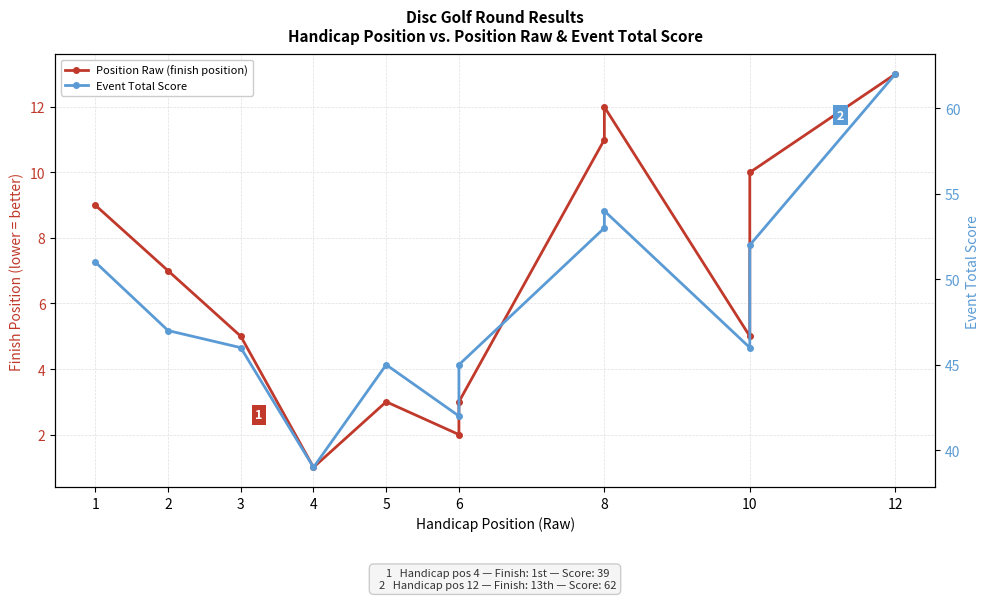

True or false: Event Total Score and Position Raw (finish position) intersect in this chart.

False